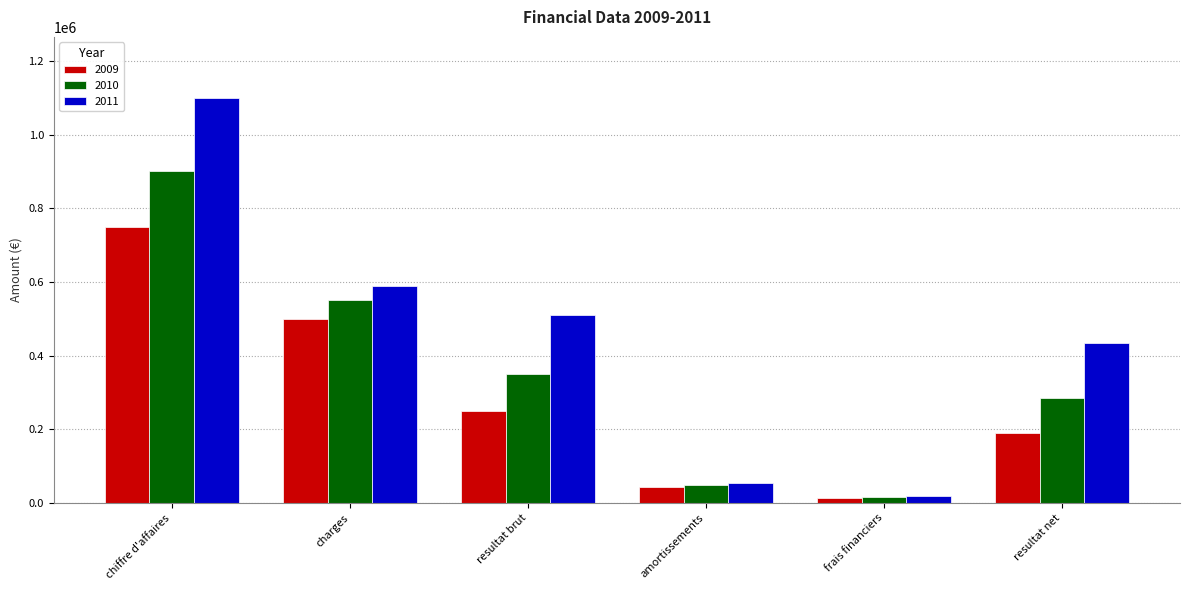

What is the minimum value for 2010?

16000